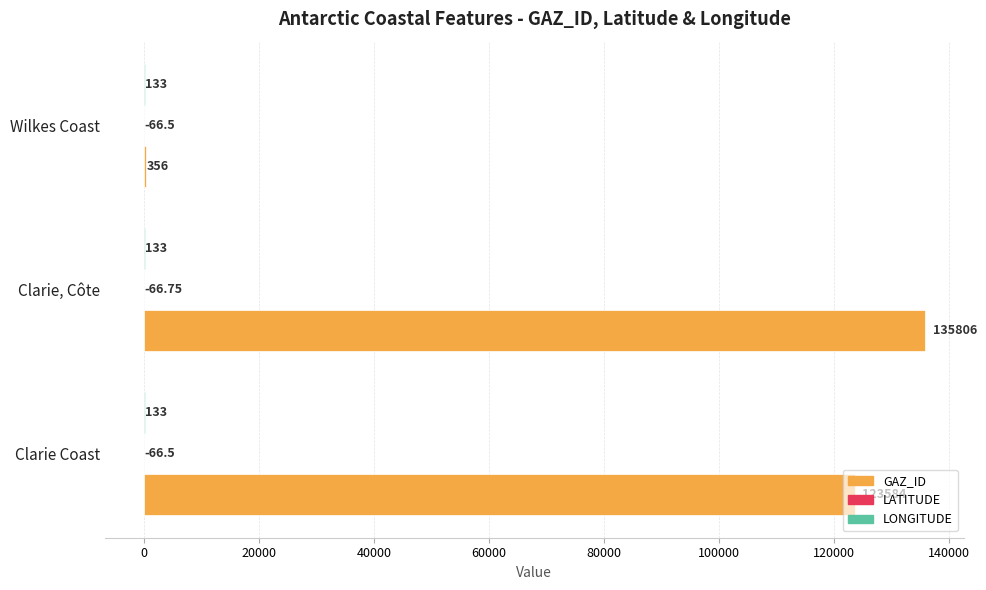

Between Clarie, Côte and Wilkes Coast, which series saw the biggest shift?

GAZ_ID